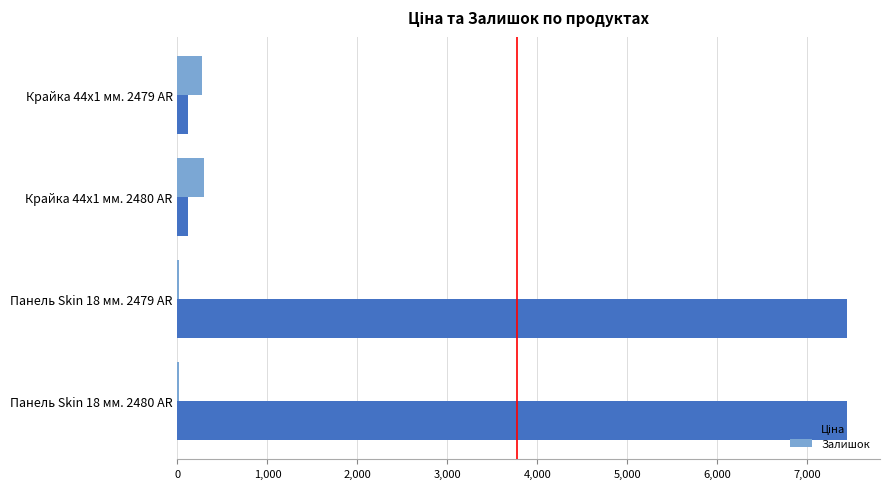

The Залишок series shows 300.0 at Крайка 44x1 мм. 2480 AR. True or false?

True